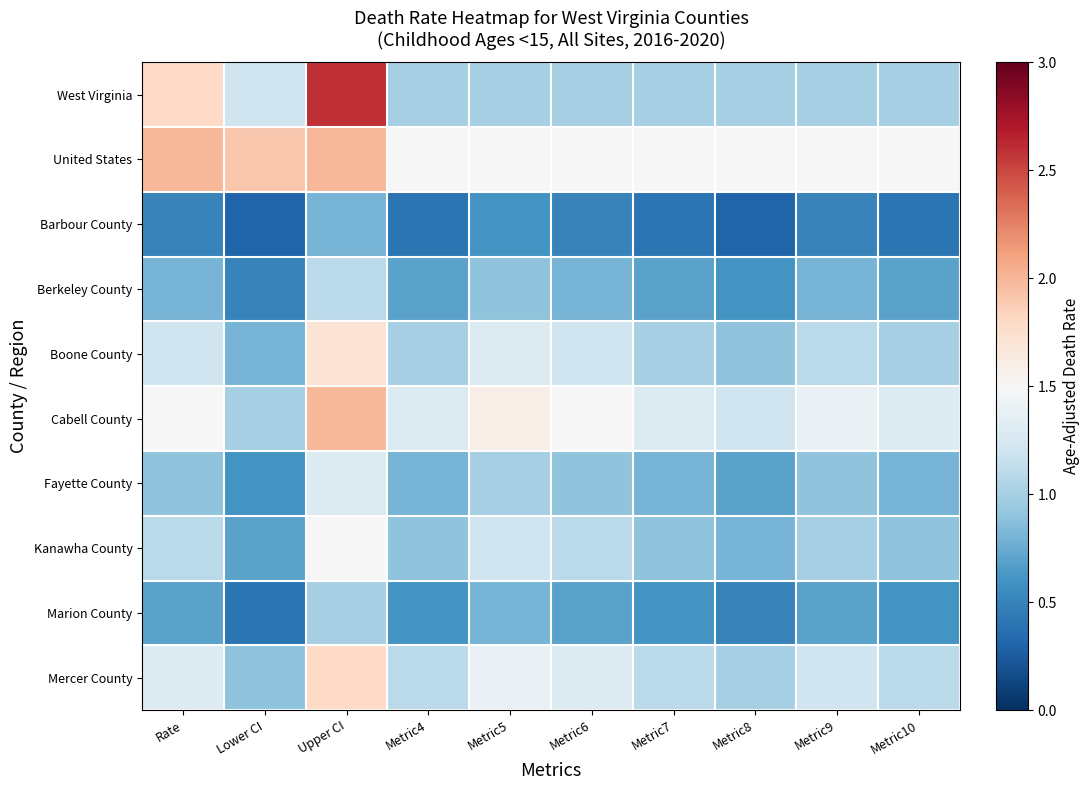

Between Rate and Metric10, which series saw the biggest shift?

West Virginia